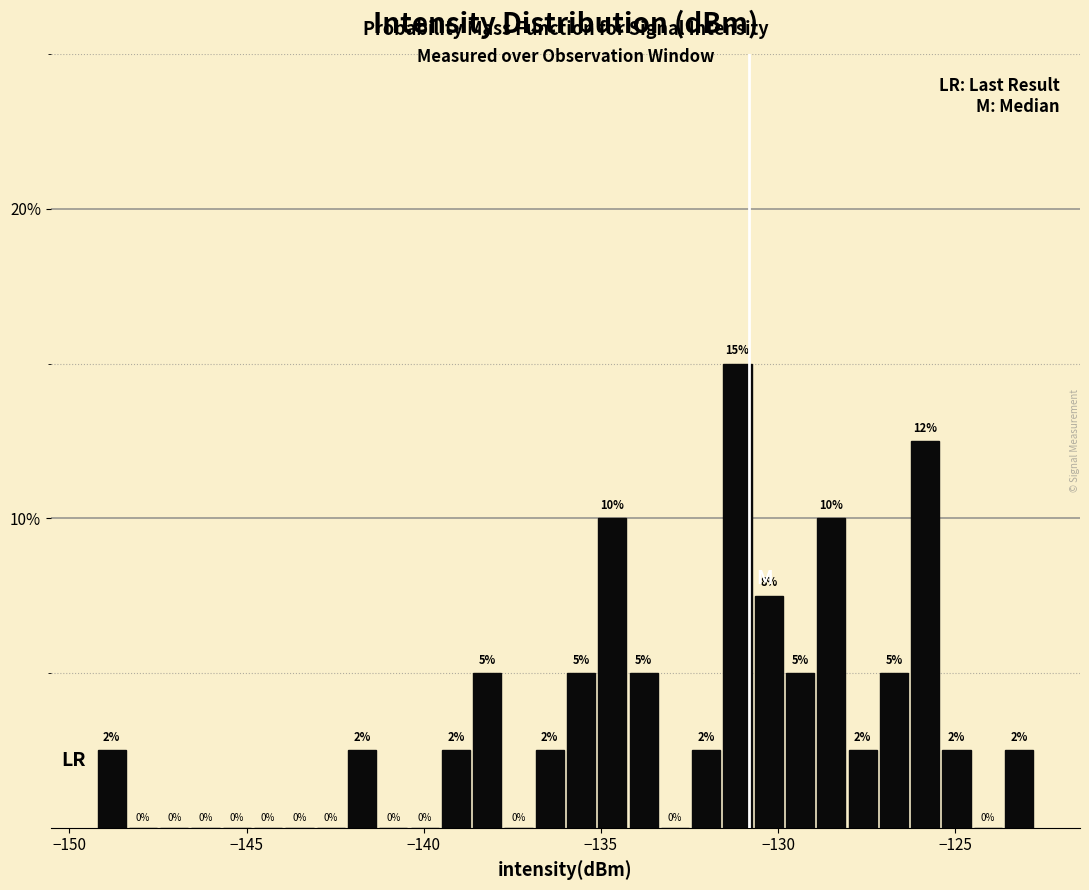

Read against the x-axis, roughly where is the centre of the tallest bar?

-131.0